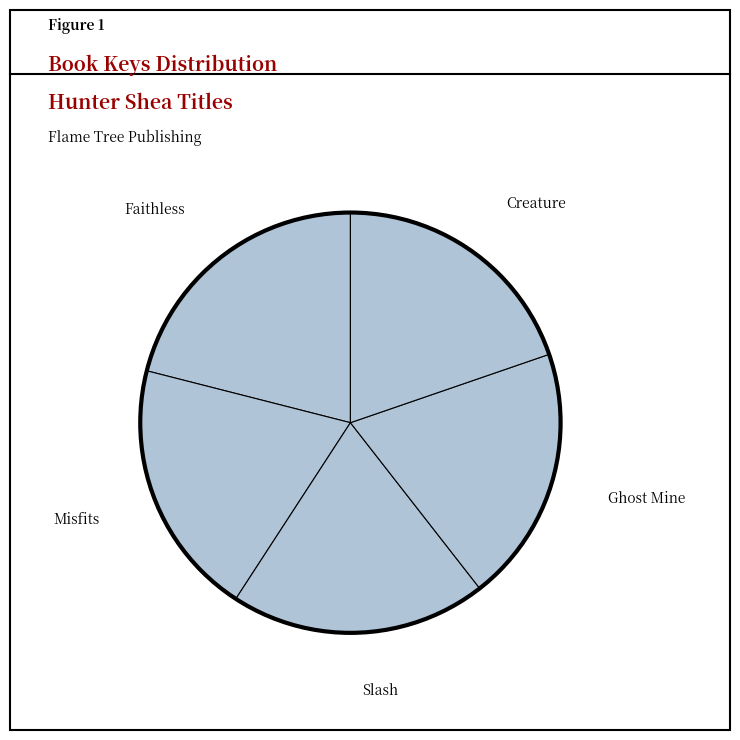

Is there any slice that represents more than half of the pie?

No